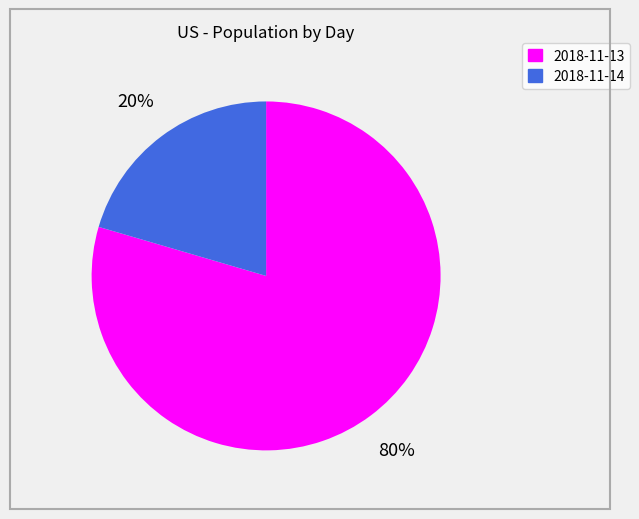

How many slices are in this pie chart?

2